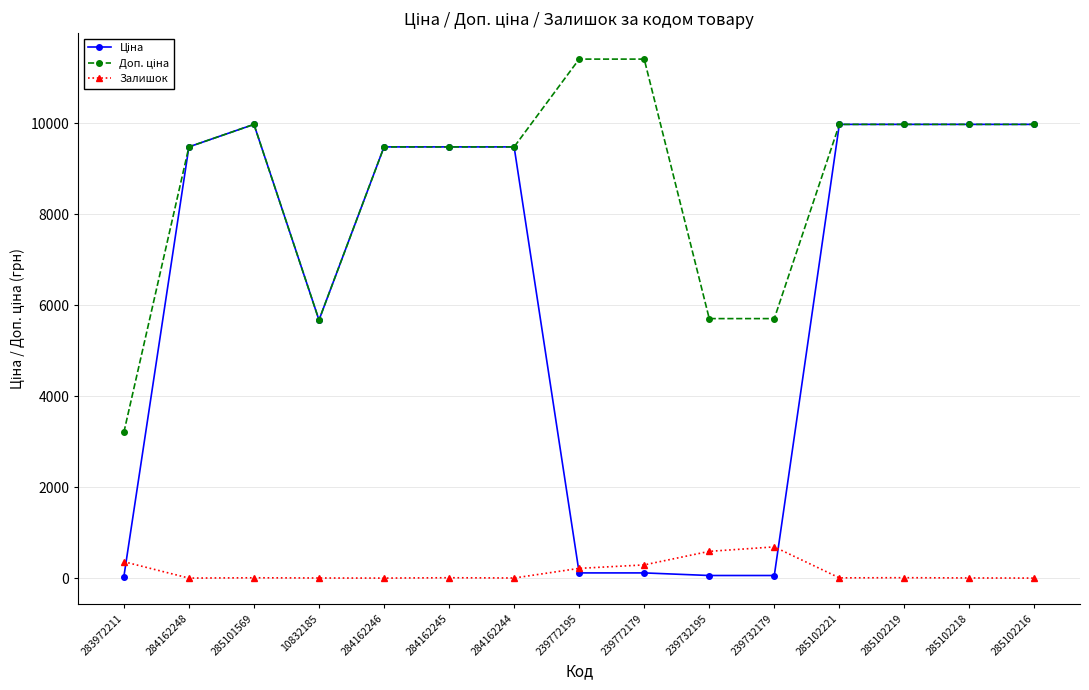

What is the total value across all series at 285102216?

19950.0